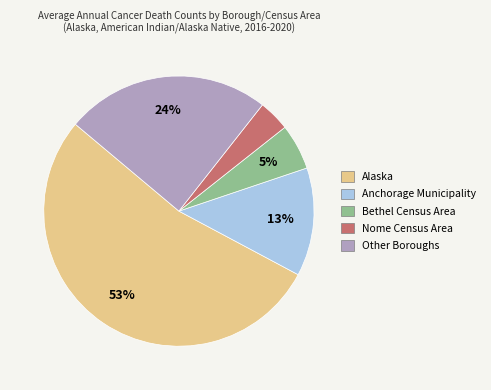

To the nearest percent, what is the average slice percentage?

20%